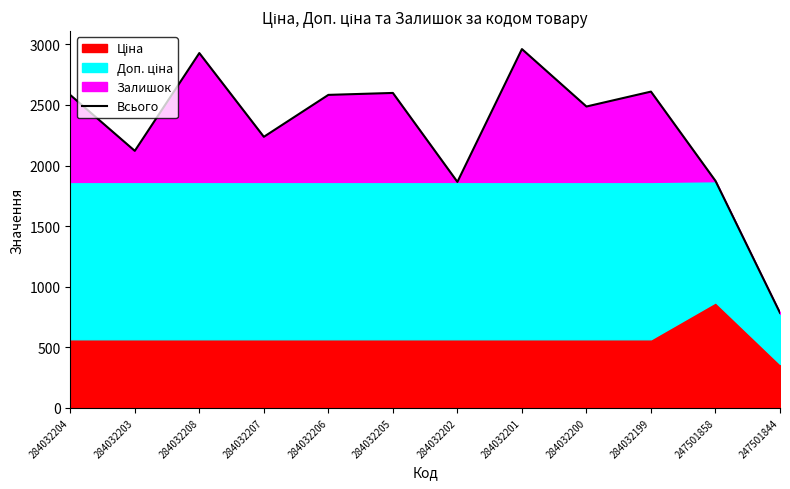

What is the sum of the values at 284032200 and 284032201?

5448.2